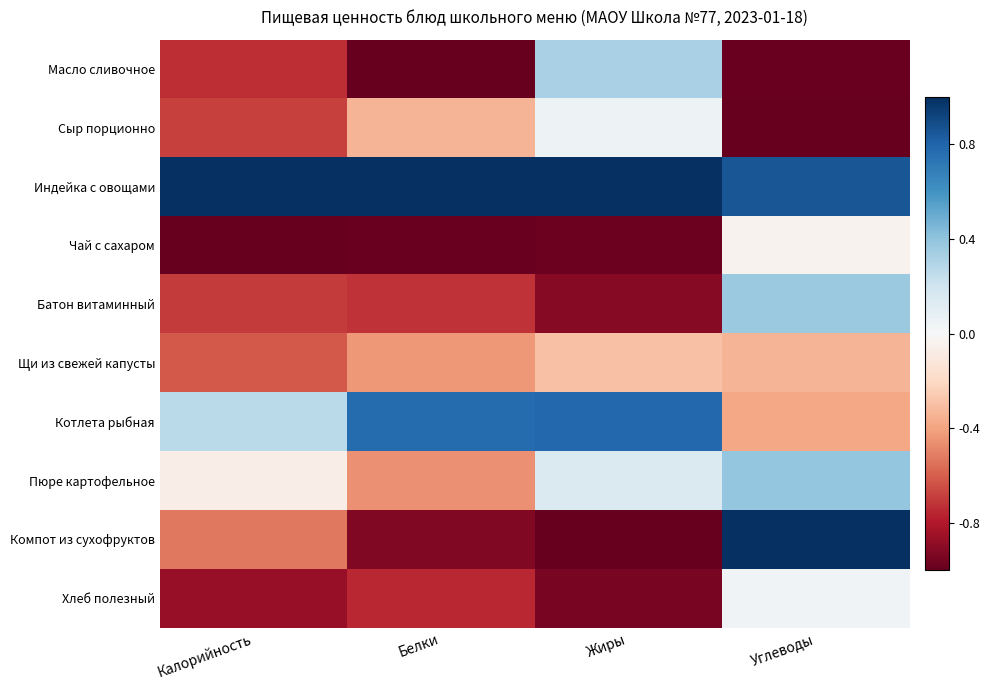

Reading left to right, what are all the values shown in this chart?

Масло сливочное: Калорийность=-0.7	Белки=-1.0	Жиры=0.3	Углеводы=-1.0
Сыр порционно: Калорийность=-0.7	Белки=-0.3	Жиры=0.1	Углеводы=-1.0
Индейка с овощами: Калорийность=1.0	Белки=1.0	Жиры=1.0	Углеводы=0.9
Чай с сахаром: Калорийность=-1.0	Белки=-1.0	Жиры=-1.0	Углеводы=-0.0
Батон витаминный: Калорийность=-0.7	Белки=-0.7	Жиры=-0.9	Углеводы=0.4
Щи из свежей капусты: Калорийность=-0.6	Белки=-0.4	Жиры=-0.3	Углеводы=-0.3
Котлета рыбная: Калорийность=0.3	Белки=0.8	Жиры=0.8	Углеводы=-0.4
Пюре картофельное: Калорийность=-0.1	Белки=-0.5	Жиры=0.1	Углеводы=0.4
Компот из сухофруктов: Калорийность=-0.5	Белки=-0.9	Жиры=-1.0	Углеводы=1.0
Хлеб полезный: Калорийность=-0.9	Белки=-0.8	Жиры=-0.9	Углеводы=0.0